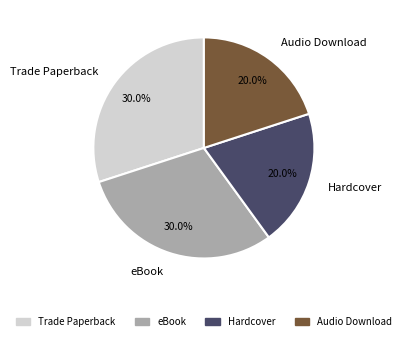

What portion of the pie excludes eBook?

70.0%